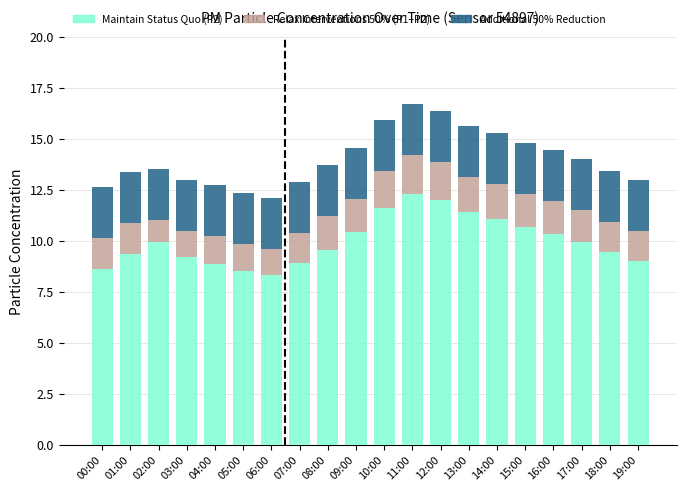

What is the total value across all series at 00:00?

12.6